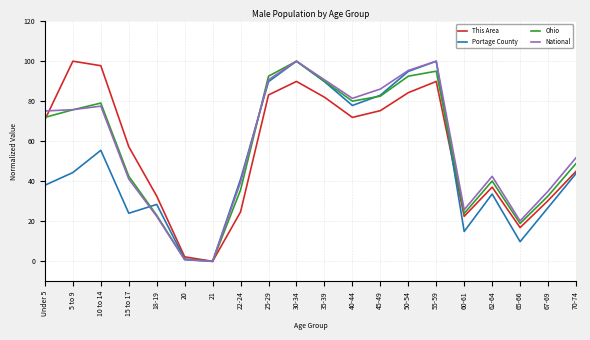

Is the value of National at 25-29 greater than the value of This Area at 45-49?

Yes